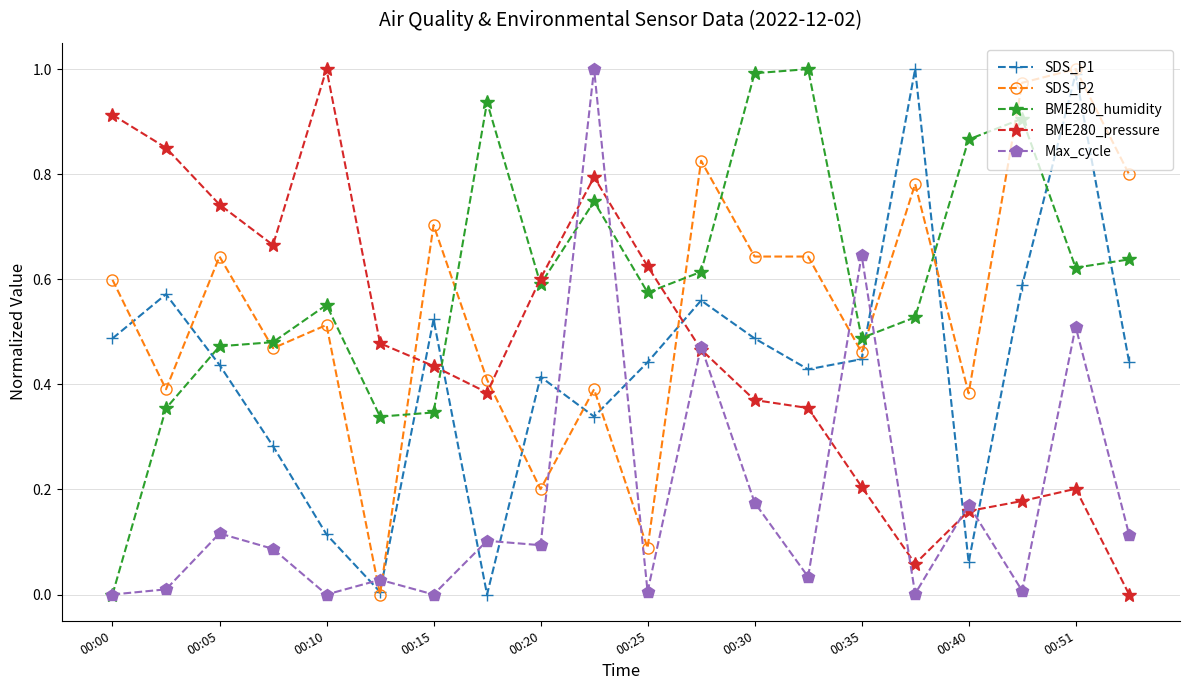

How many data points in BME280_pressure are above 0?

19